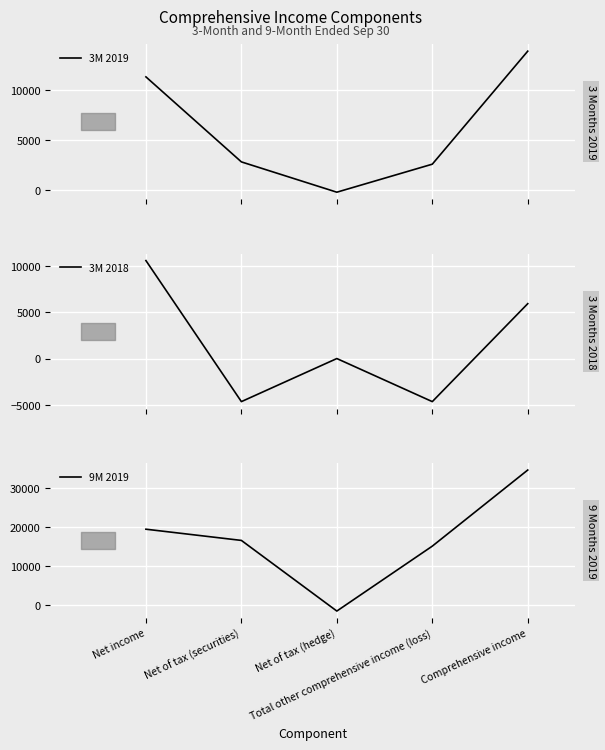

Which series has the largest range (max minus min)?

9M 2019